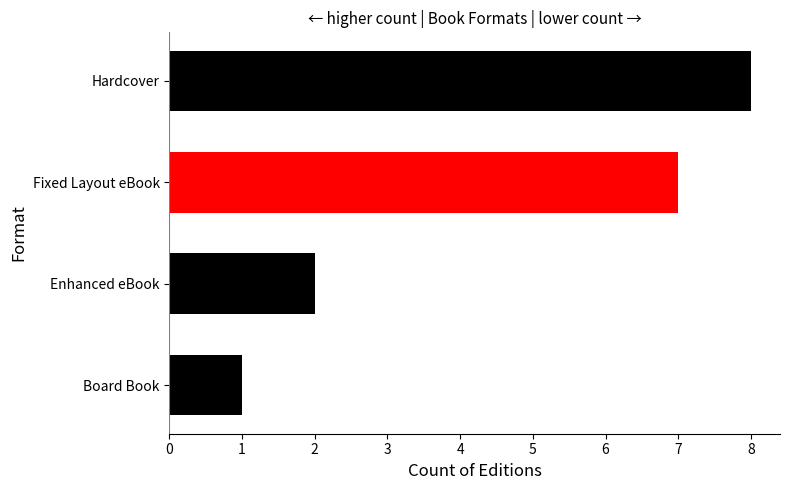

How many bars are there in total?

4